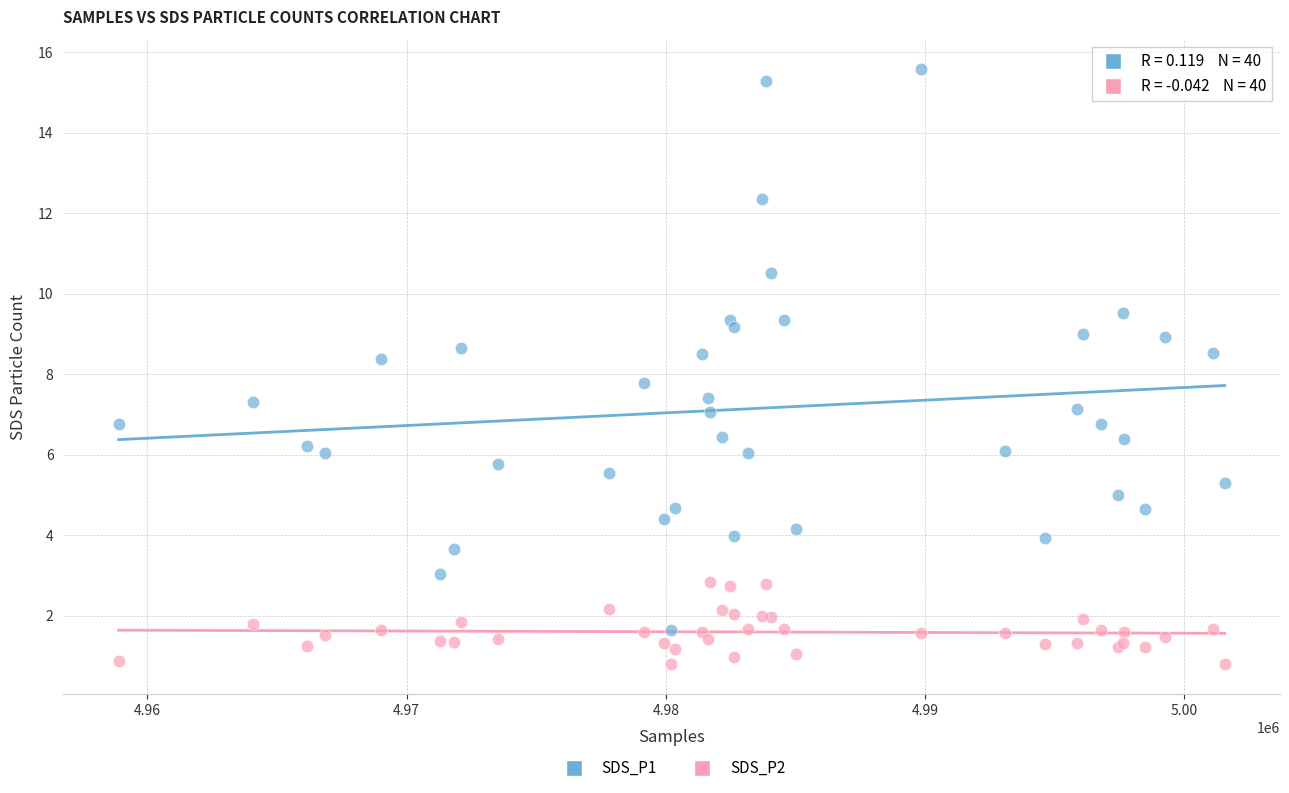

Which series contains the lowest Y value?

SDS_P2